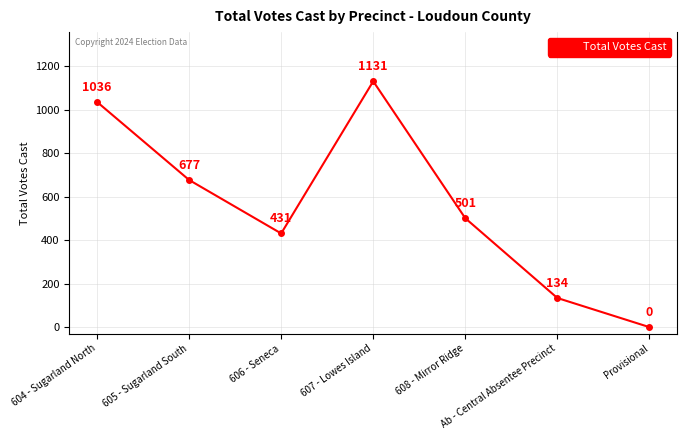

Which label corresponds to the smallest value in the chart?

Provisional